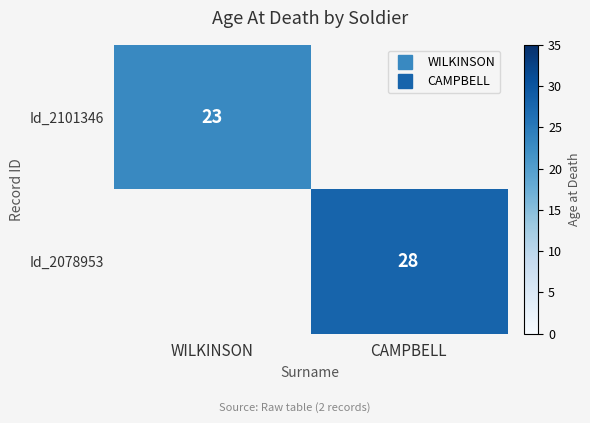

List the labels in order of Id_2101346 value, largest first.

WILKINSON, CAMPBELL